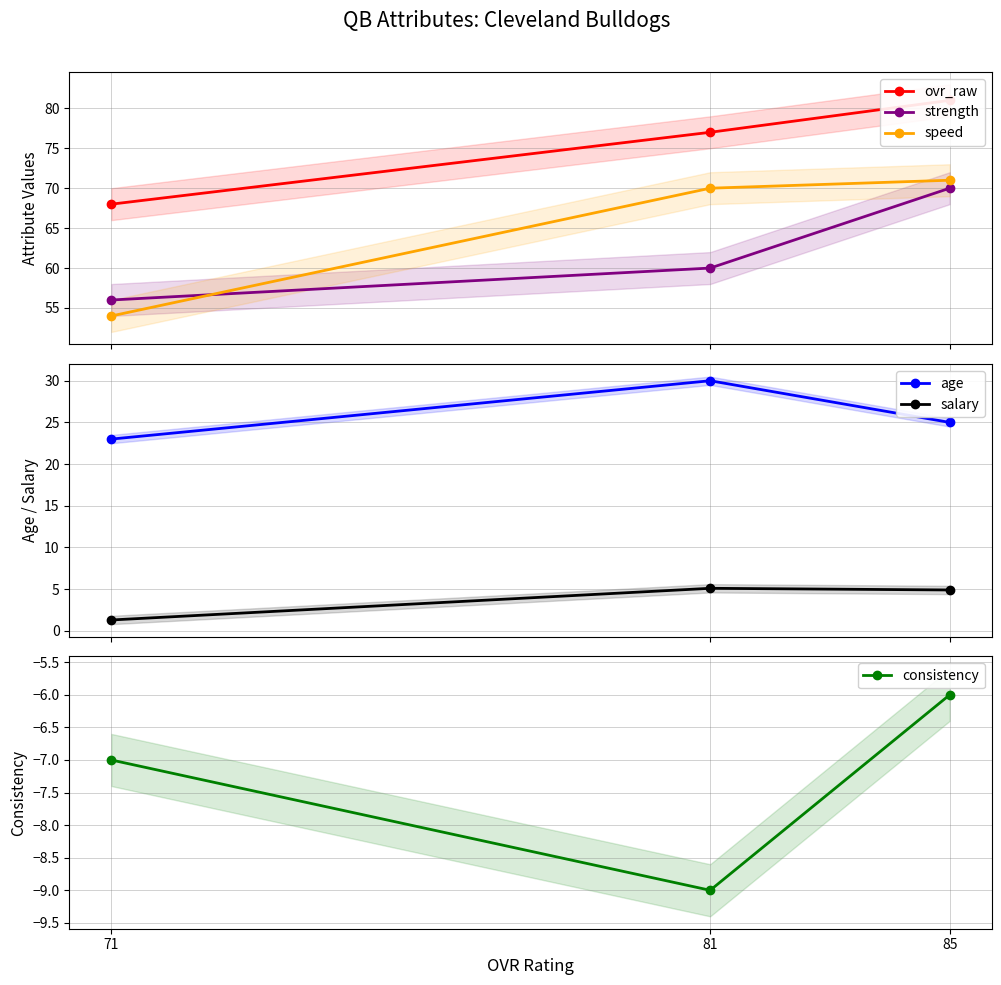

What is the difference between the maximum and minimum values in the salary series?

3.8